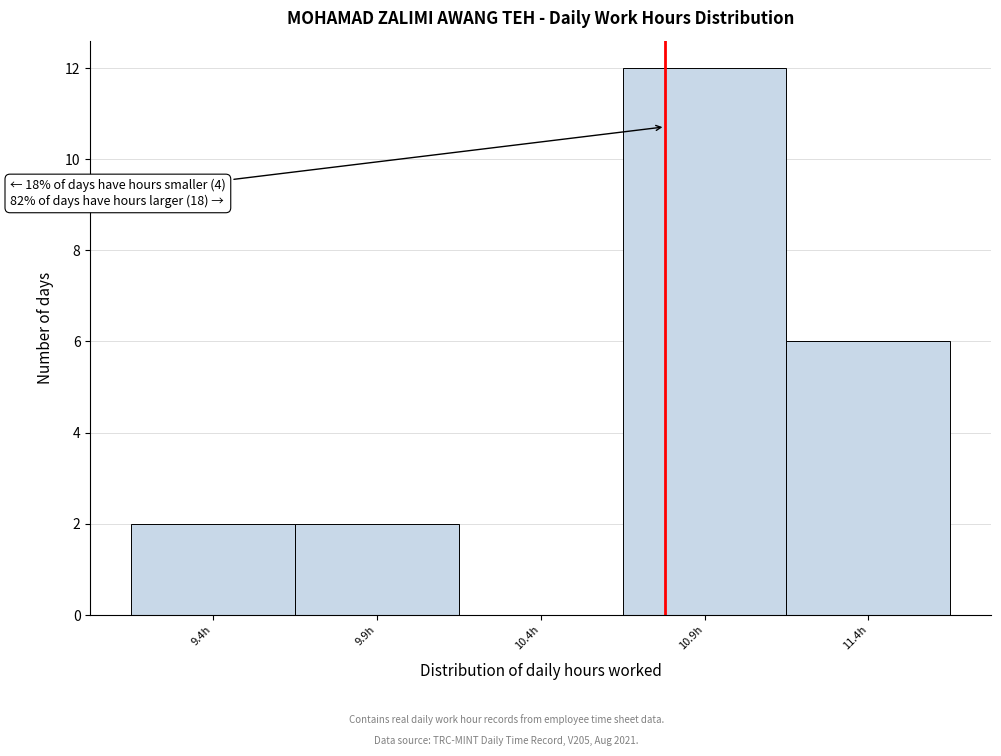

What is the sum of all values?

22